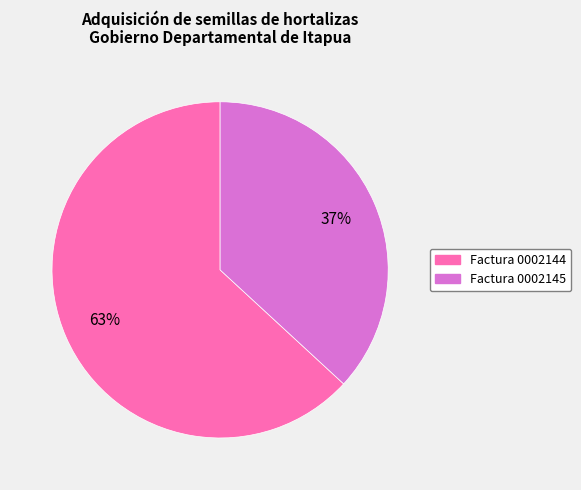

Is there a majority slice in this chart?

Yes